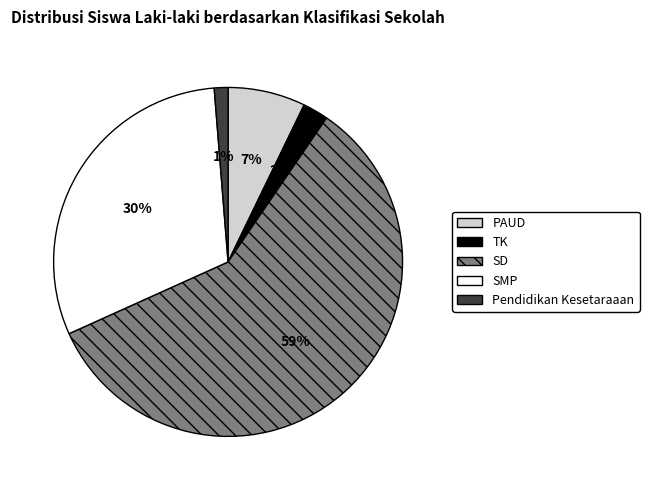

The PAUD slice represents 13% of the pie. True or false?

False